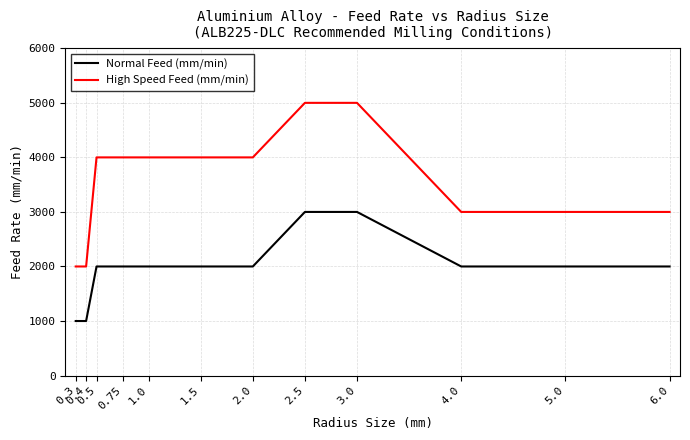

What is the total value across all series at 0.4?

3000